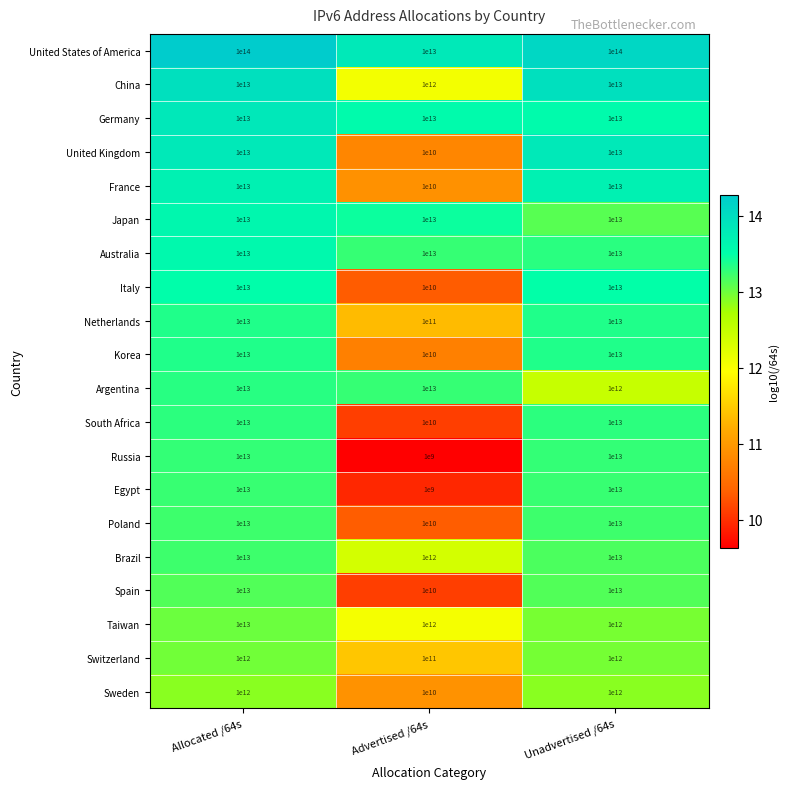

At which label is Egypt closest to 5000500000000?

Allocated /64s